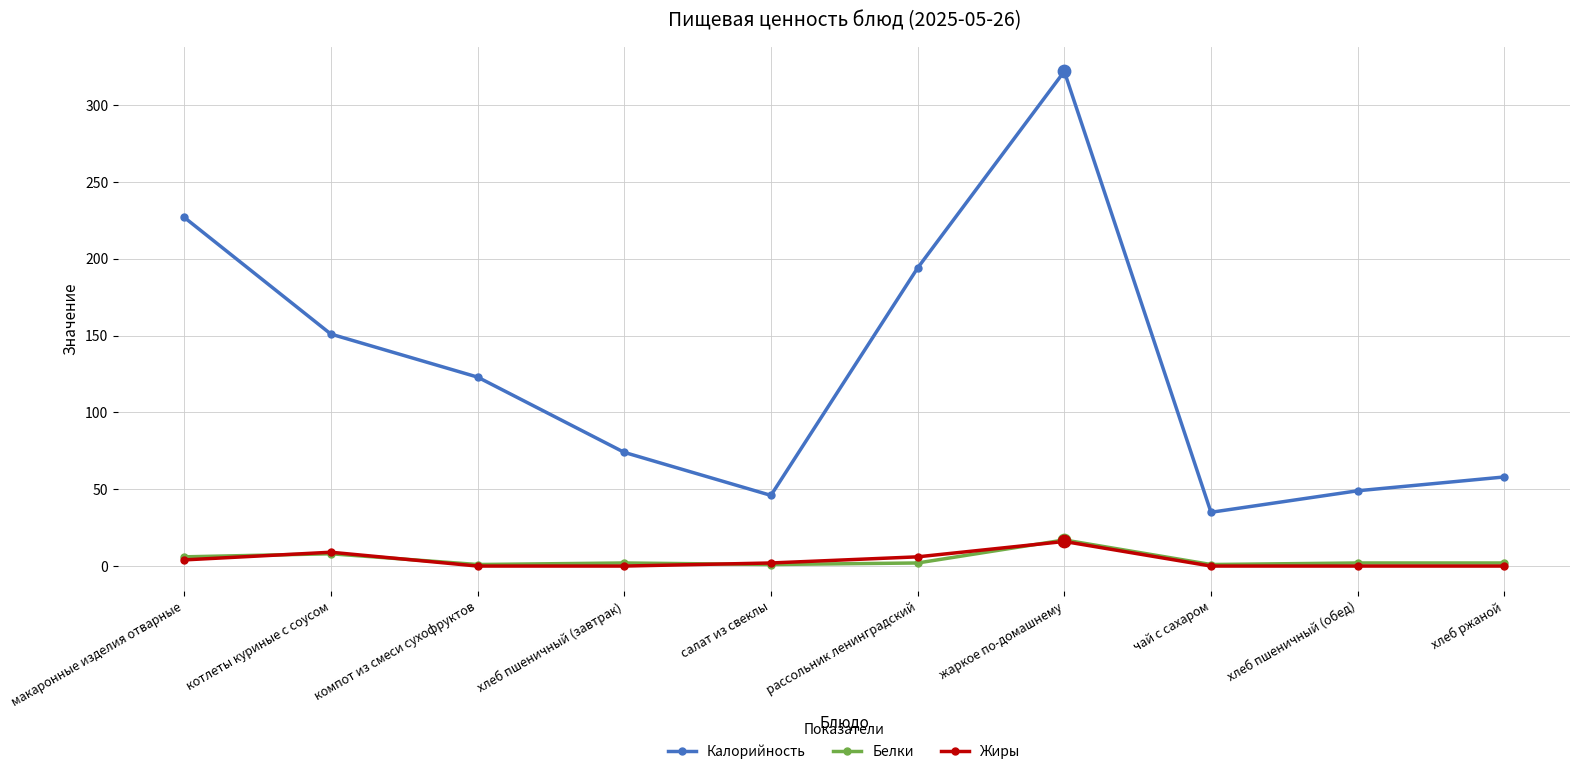

At how many categories does at least one series exceed 281?

1